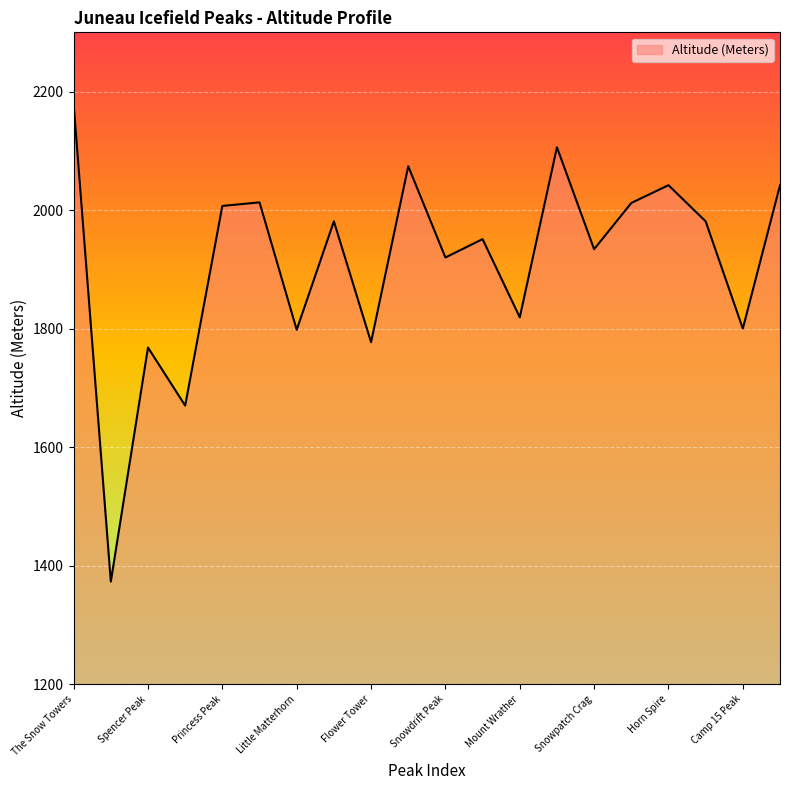

What is the maximum value shown in the chart?

2179